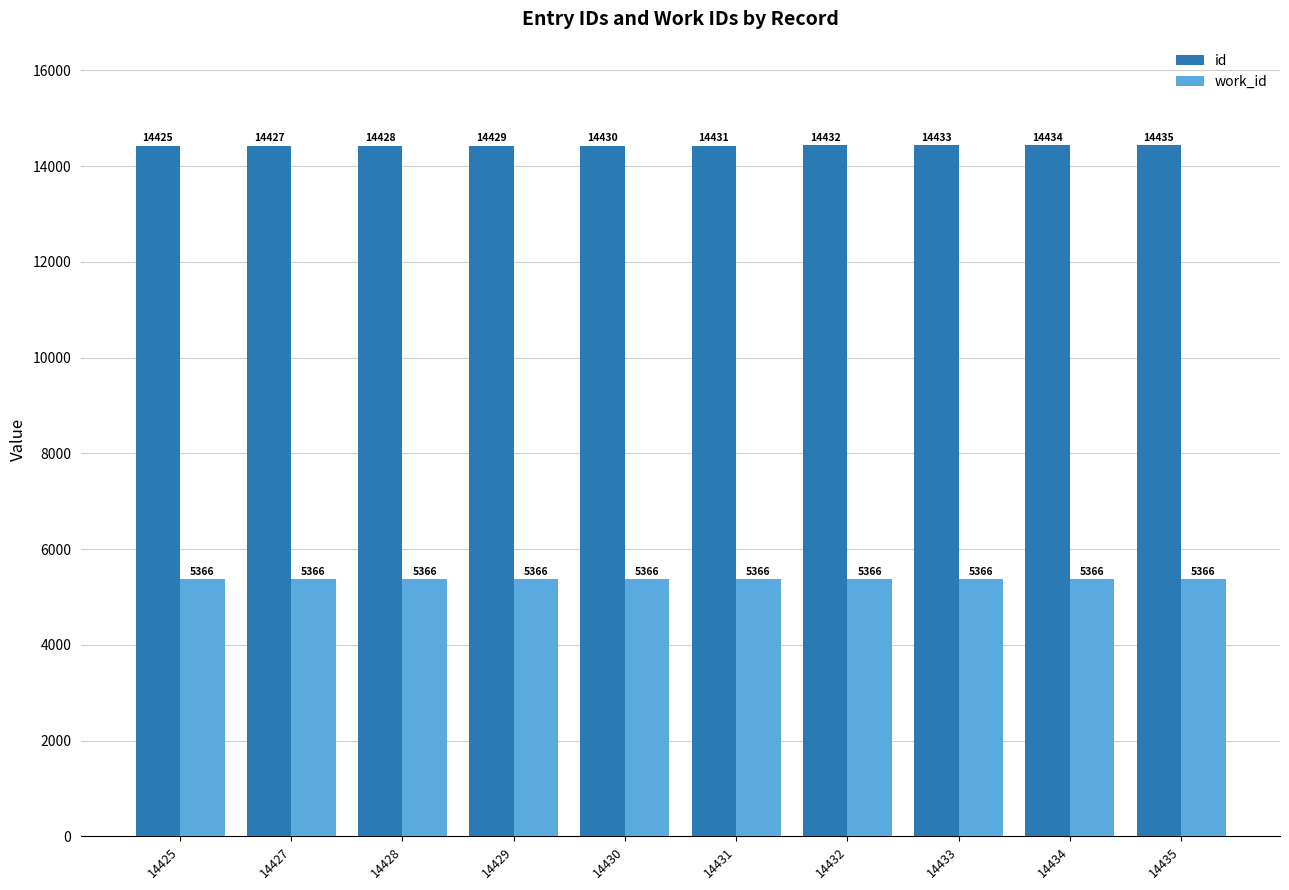

What is the minimum value shown in the chart?

5366